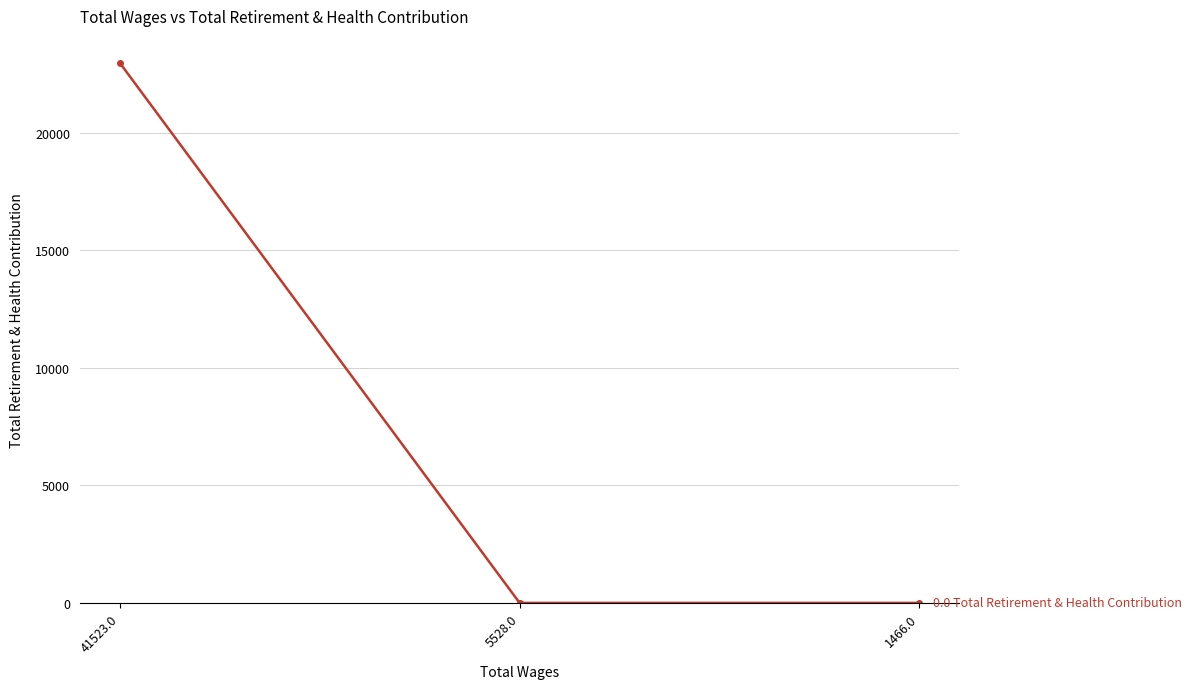

Is it true that the value at 1466.0 is 0?

True